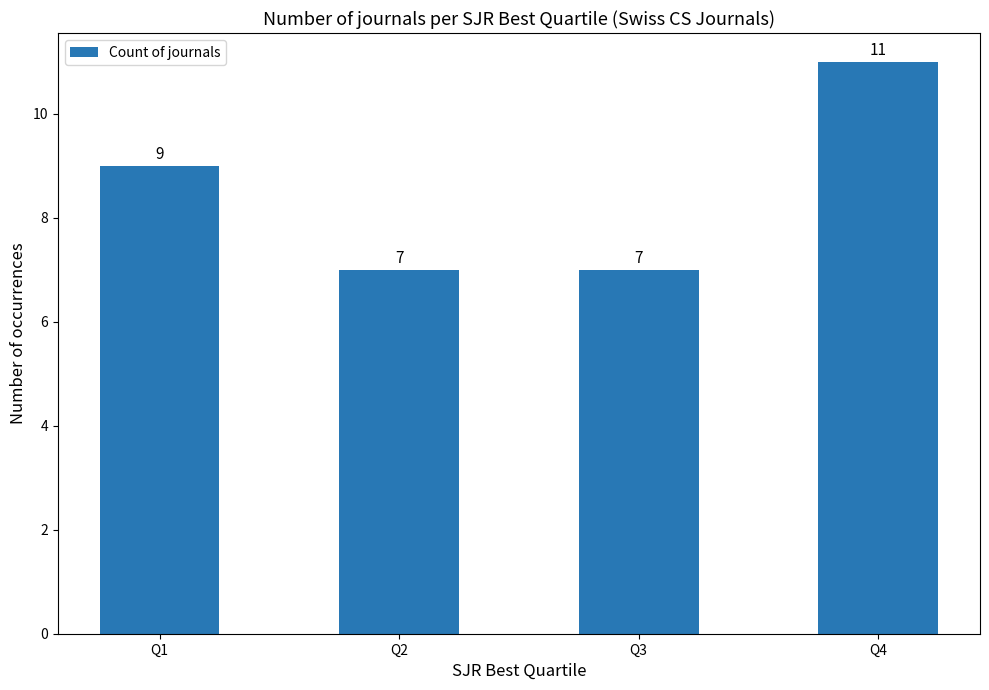

True or false: the data shows 2 at Q2.

False